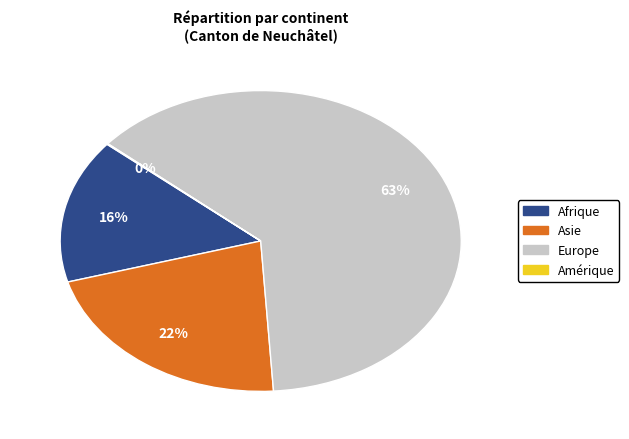

To the nearest percent, what is the average slice percentage?

25%